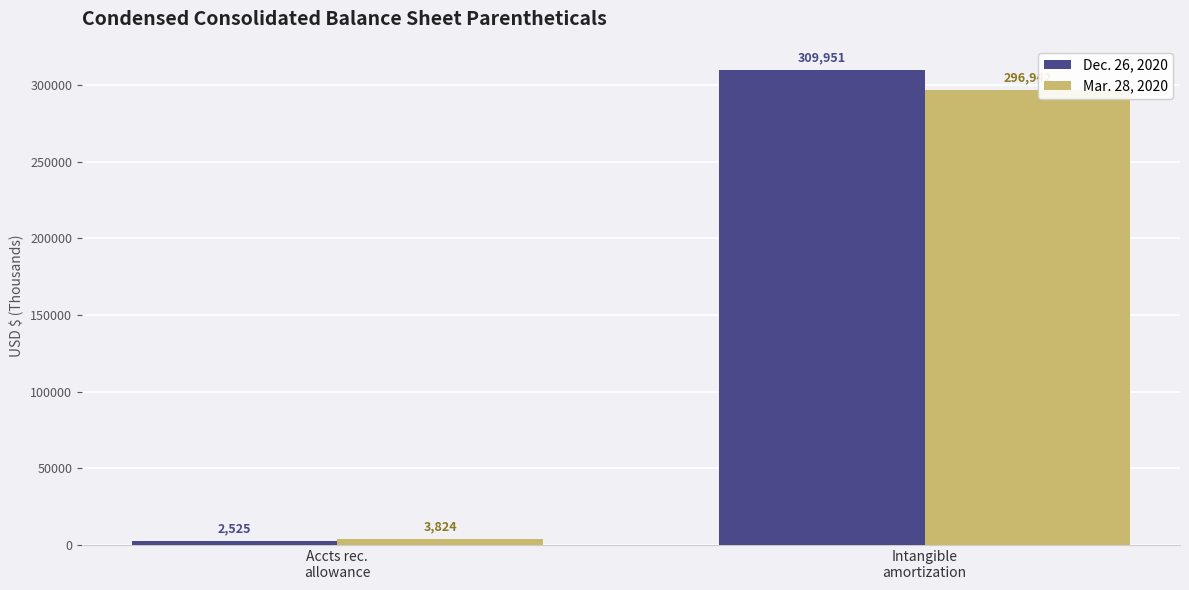

What is the difference between the maximum and minimum values in the Dec. 26, 2020 series?

307426